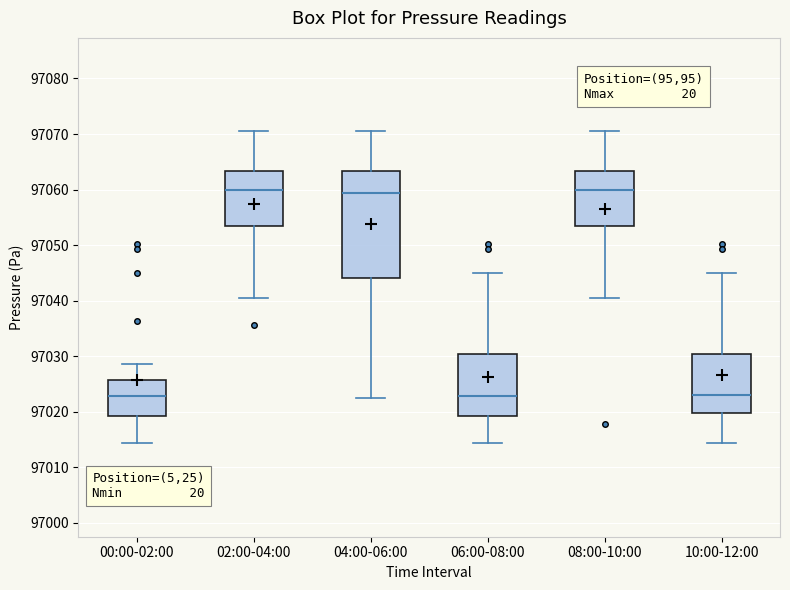

Where does the median line of the box for 04:00-06:00 sit on the y-axis? The values are not printed on the chart, so give them approximately, as read against the axis.

97059